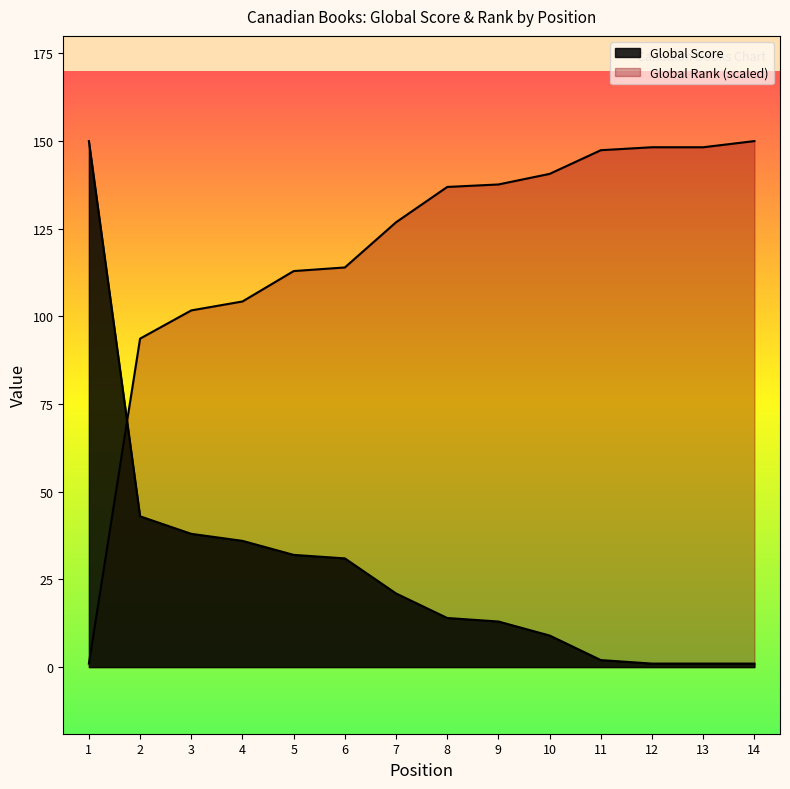

How many lines are shown in the chart?

2